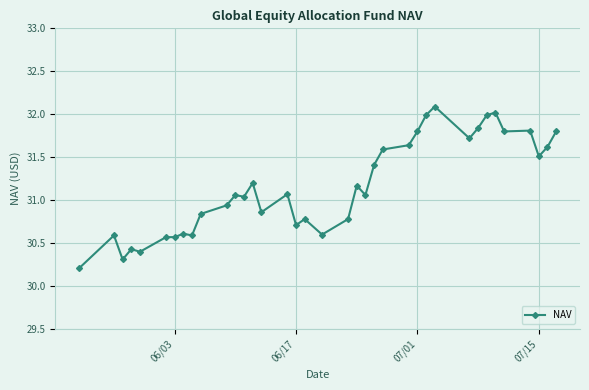

What is the maximum value shown in the chart?

32.1